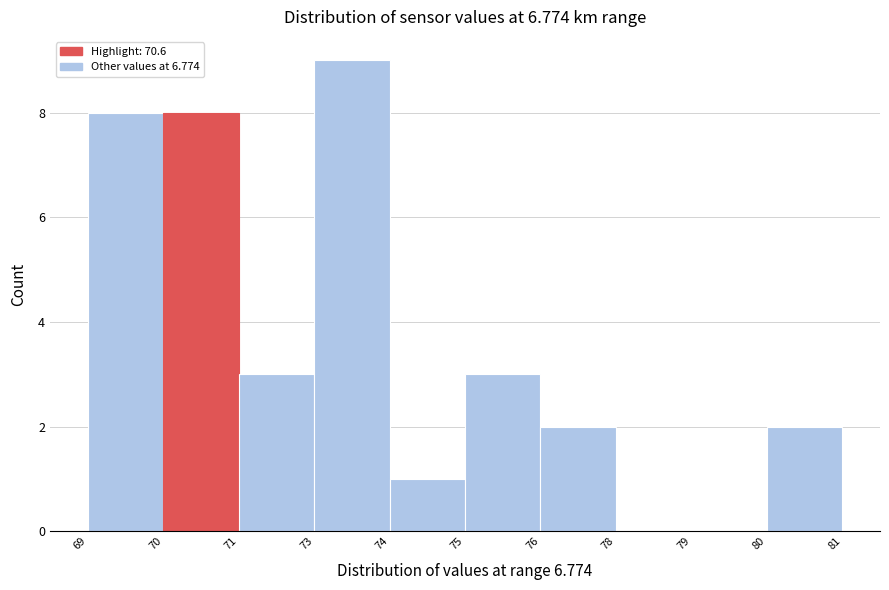

Reading right to left, list all the values displayed in this chart.

80=2	79=0	78=0	76=2	75=3	74=1	73=9	71=3	70=8	69=8